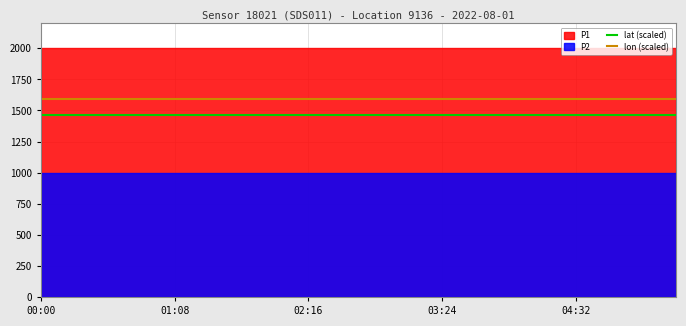

What is the minimum value for lon (scaled)?

1593.2